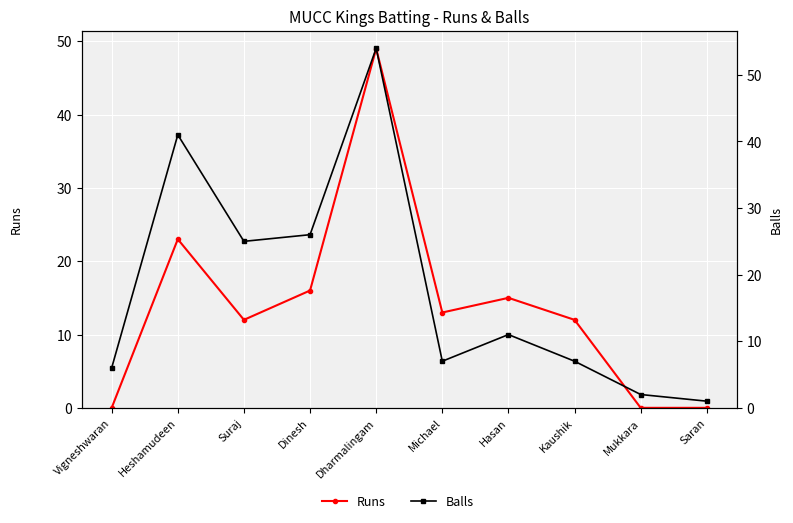

Rank the categories by Runs value from highest to lowest.

Dharmalingam, Heshamudeen, Dinesh, Hasan, Michael, Suraj, Kaushik, Vigneshwaran, Mukkara, Saran